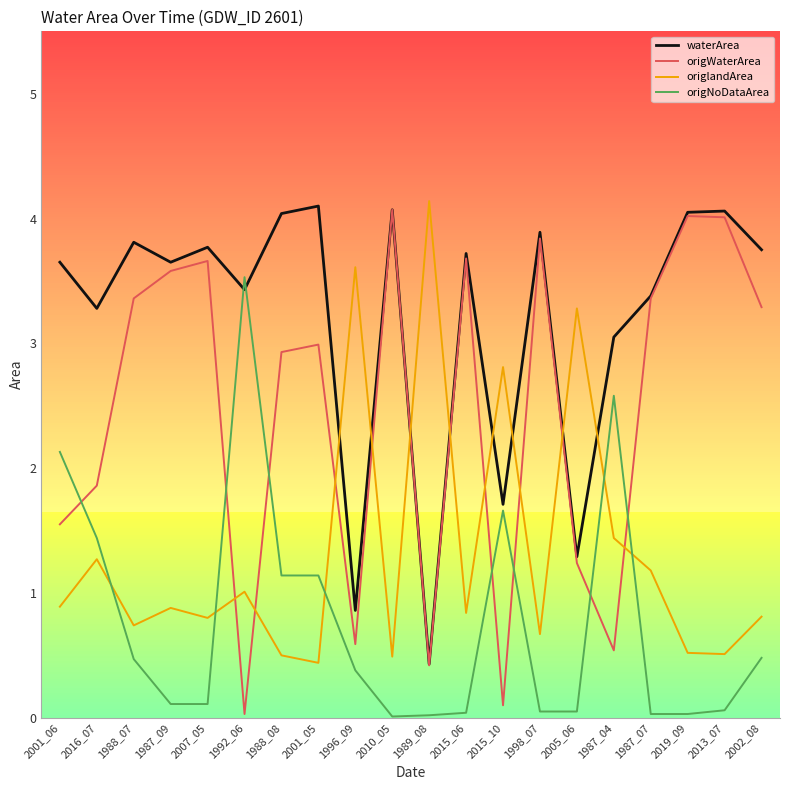

At which label is origWaterArea closest to 2?

2016_07